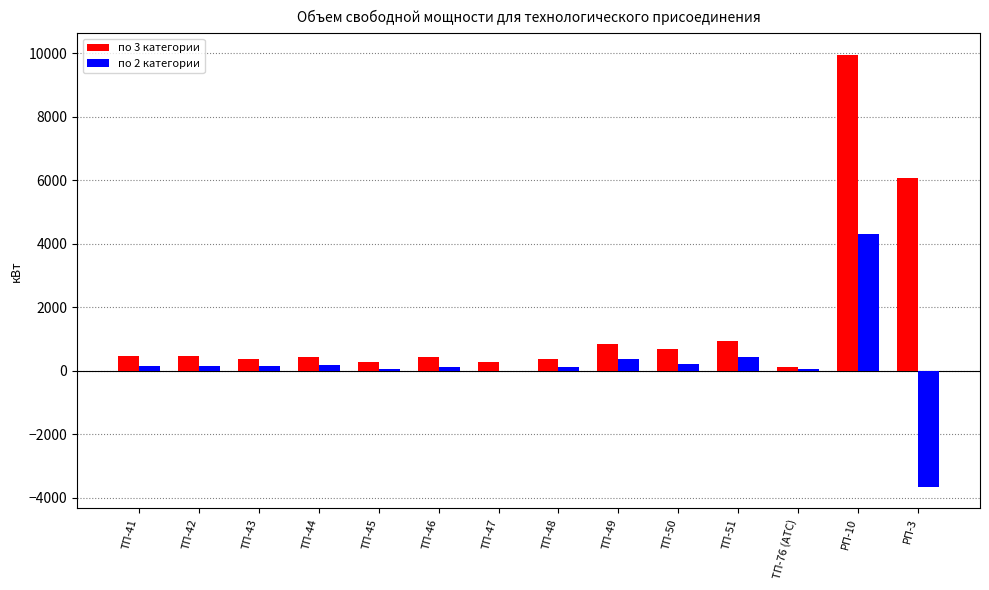

What is the sum of the по 3 категории values at ТП-41 and ТП-47?

745.2